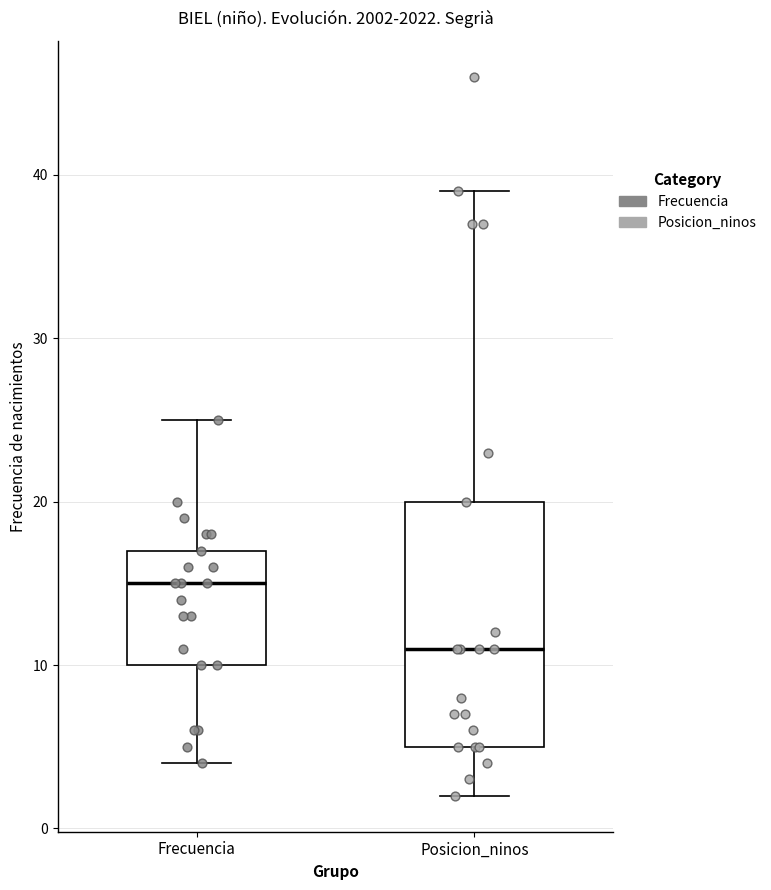

Reading left to right, read every box against the y-axis: the position of its median line, the range the box covers, and the ends of its whiskers. The values are not printed on the chart, so give them approximately, as read against the axis.

Frecuencia: median 15, box 10 to 17, whiskers 4 to 25
Posicion_ninos: median 11, box 5 to 20, whiskers 2 to 39